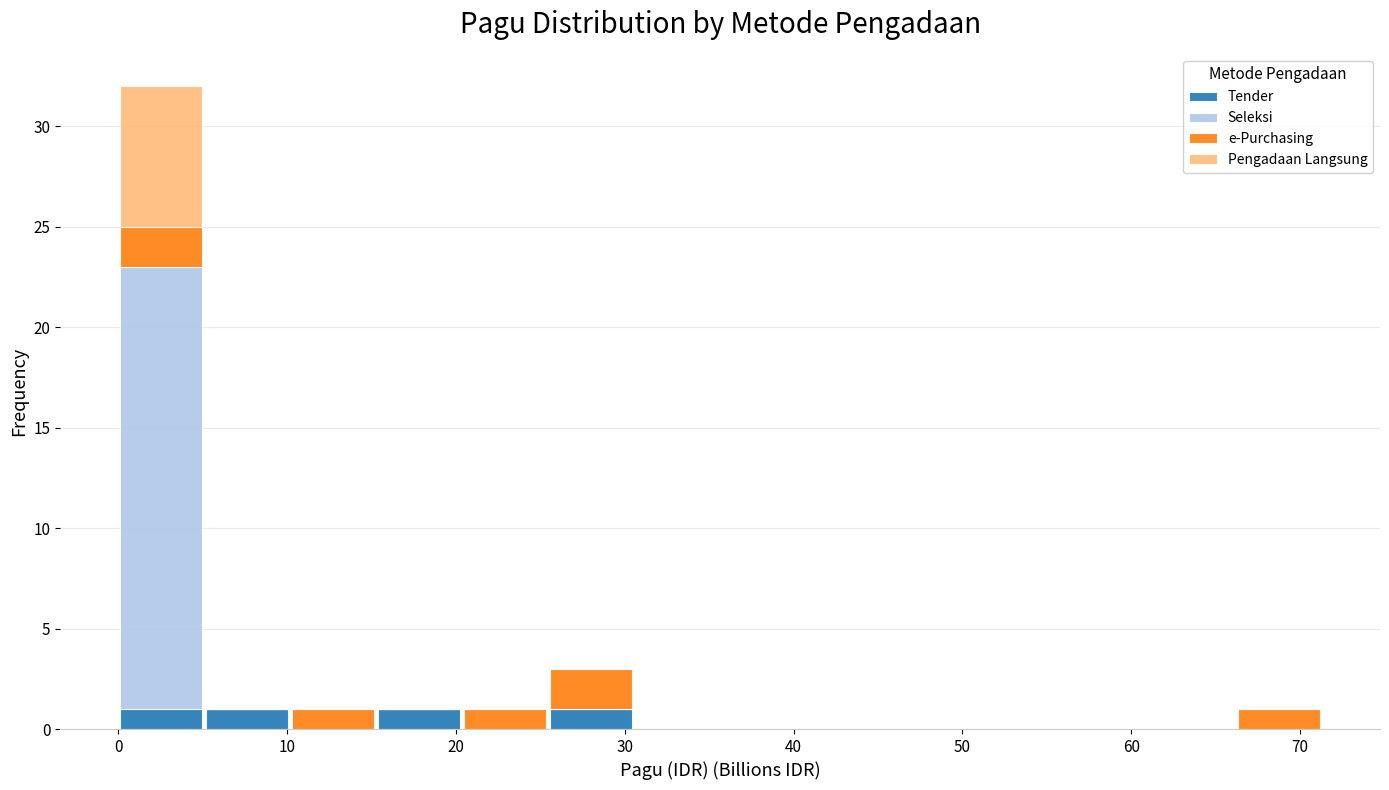

What is the total height of the stacked bar covering 0 to 5 on the x-axis? Neither the bar edges nor the heights are printed on the chart, so give them approximately, as read against the axes.

32